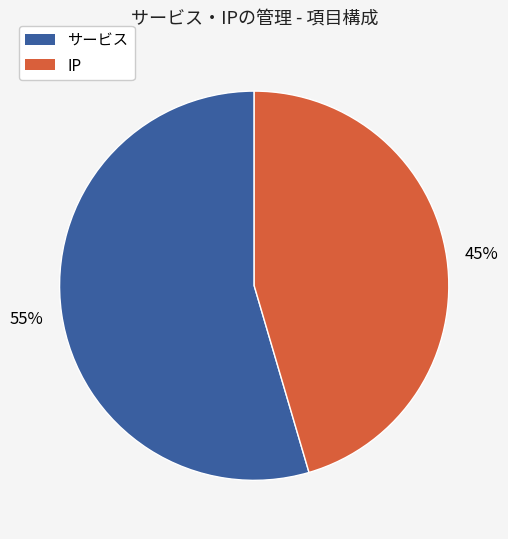

To the nearest percent, what is the average slice percentage?

50%